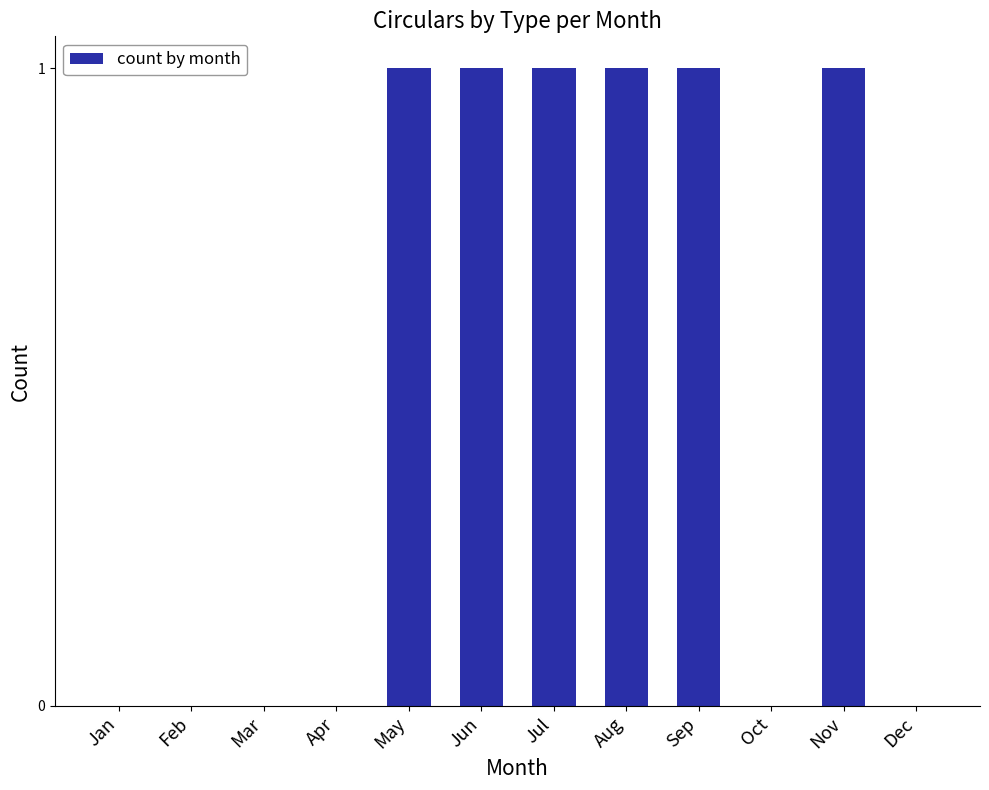

What is the sum of all values?

6